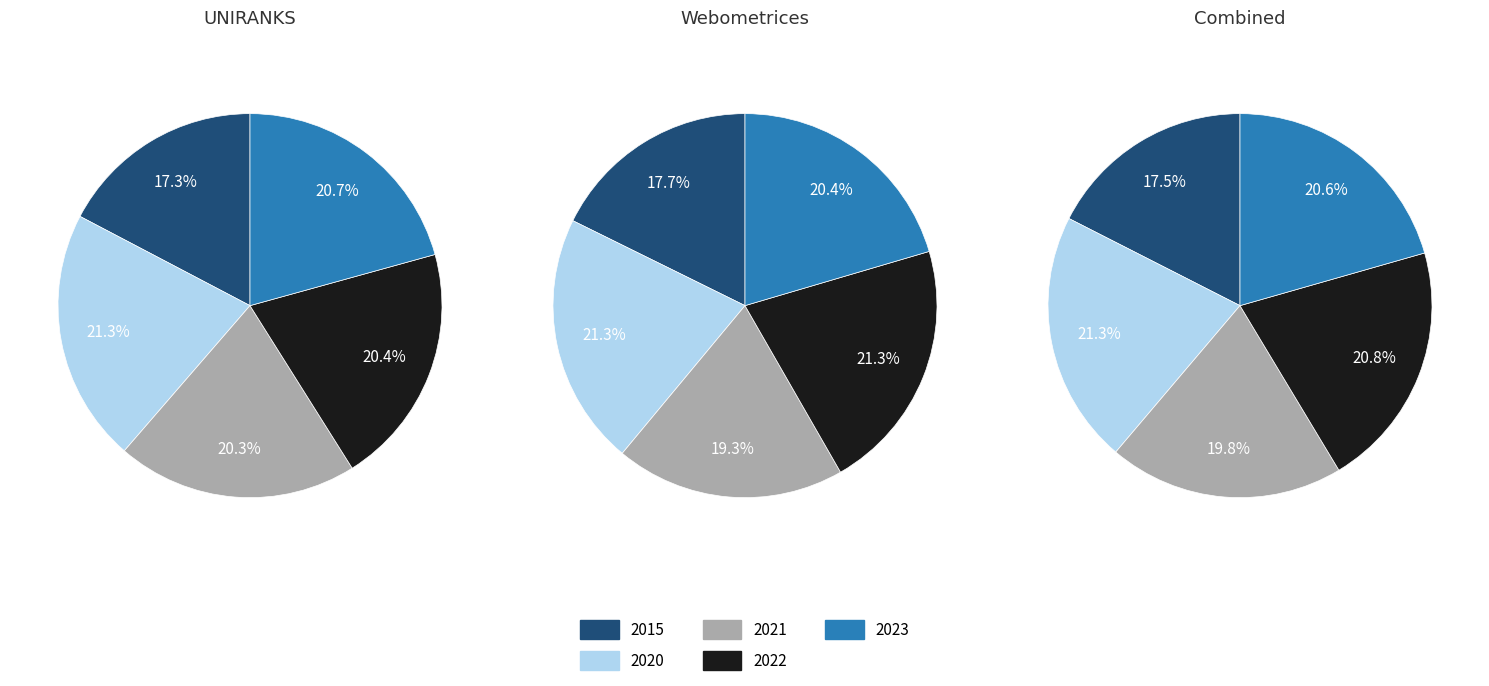

Is the sum of 2021 and 2022 greater than half?

No